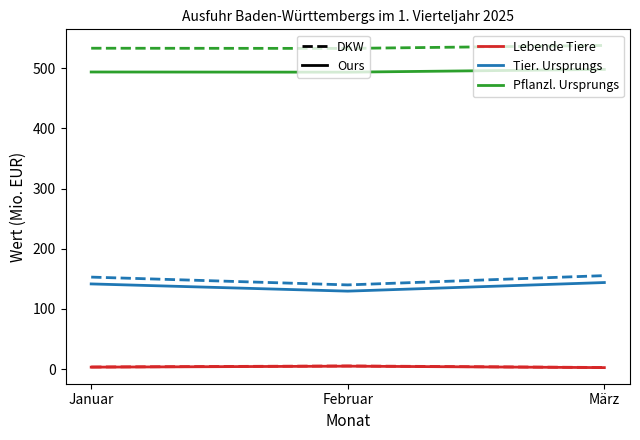

What is the greatest value displayed?

538.0